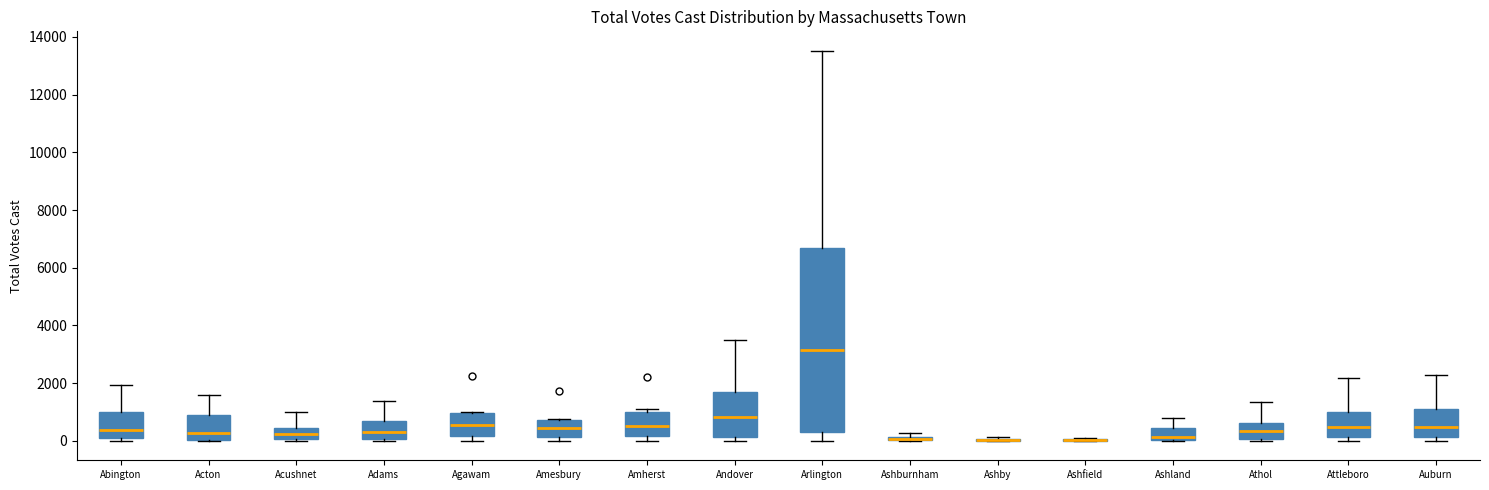

Where does the upper whisker of the box for Athol end on the y-axis? The values are not printed on the chart, so give them approximately, as read against the axis.

1400